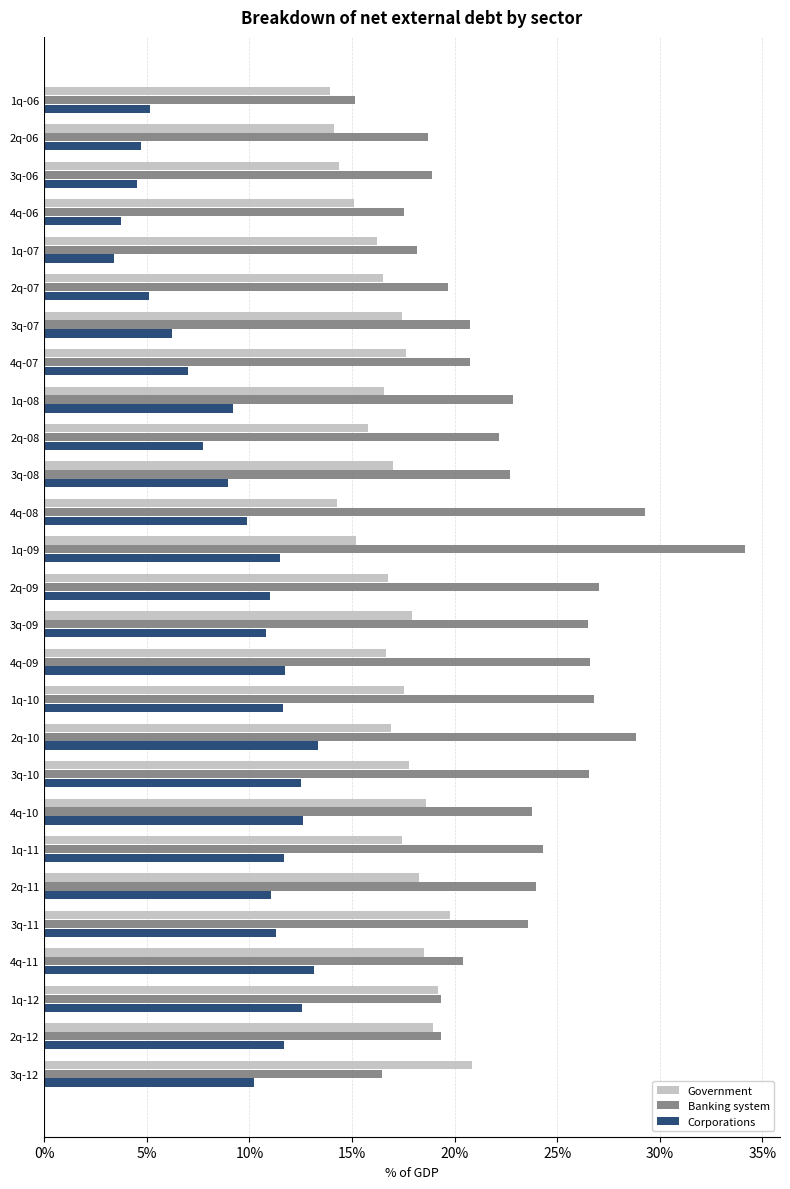

Which series changed the most between 1q-09 and 4q-09?

Banking system